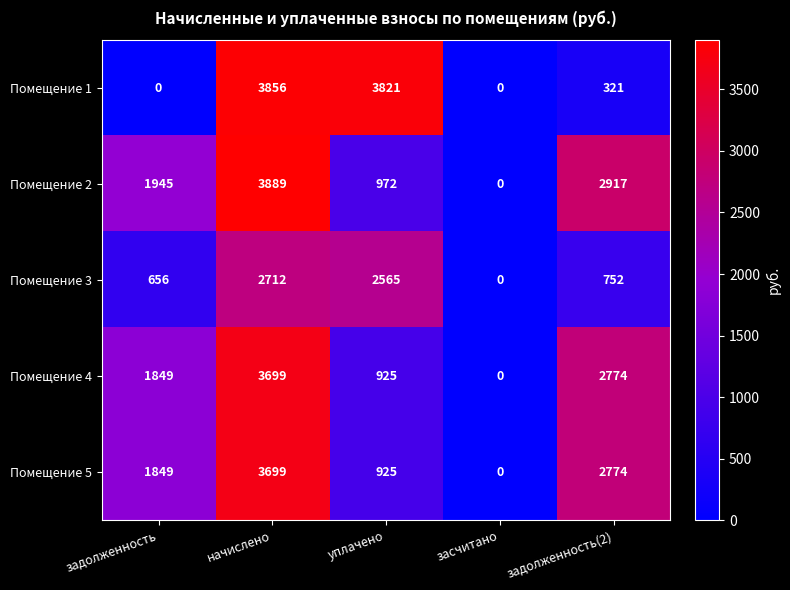

How many positive values does the Помещение 3 series have?

4